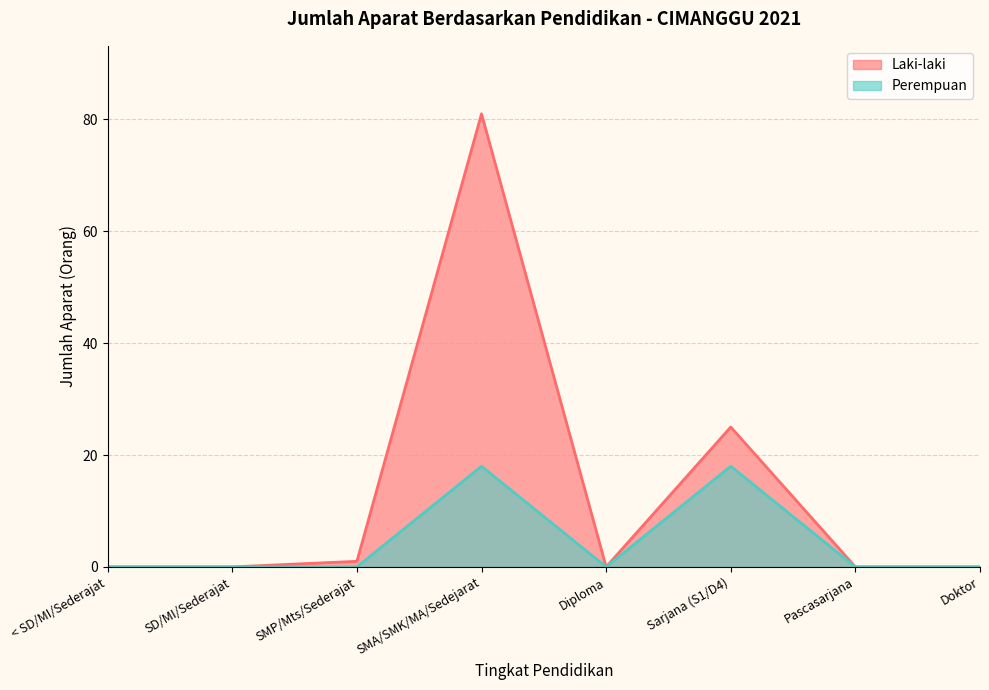

What is the label of the 6th point from the left?

Sarjana (S1/D4)